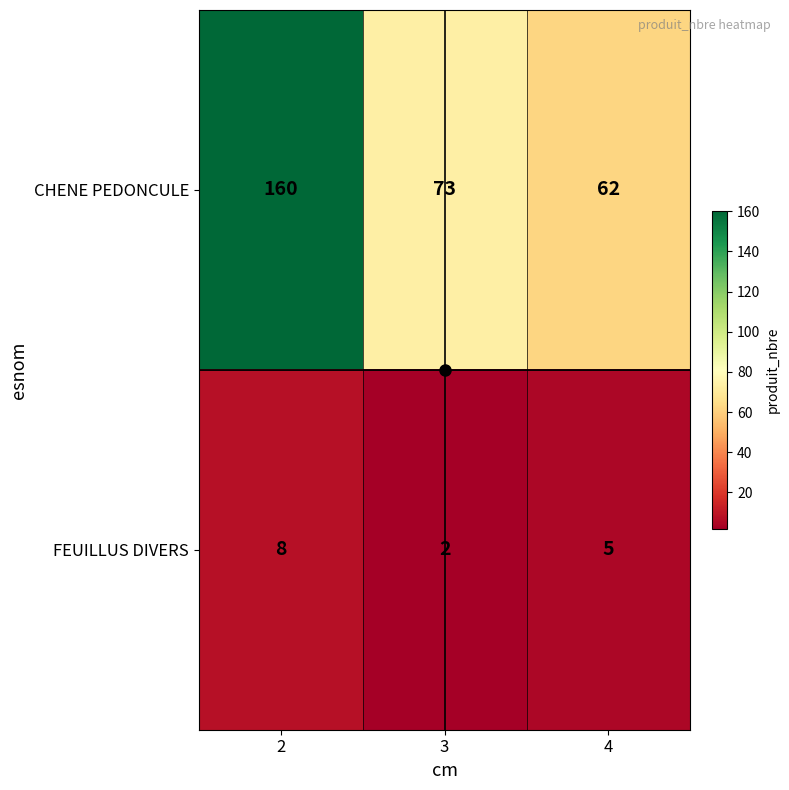

Count the CHENE PEDONCULE values in the range 62 to 160.

3